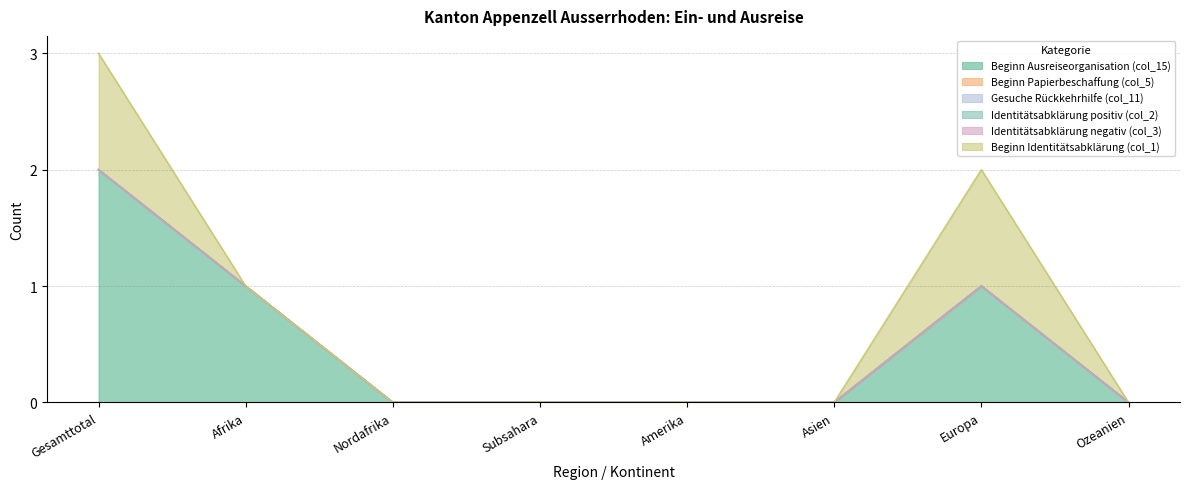

Reading right to left, list all the values displayed in this chart.

Beginn Ausreiseorganisation (col_15): 0	1	0	0	0	0	1	2
Beginn Papierbeschaffung (col_5): 0	0	0	0	0	0	0	0
Gesuche Rückkehrhilfe (col_11): 0	0	0	0	0	0	0	0
Identitätsabklärung positiv (col_2): 0	0	0	0	0	0	0	0
Identitätsabklärung negativ (col_3): 0	0	0	0	0	0	0	0
Beginn Identitätsabklärung (col_1): 0	1	0	0	0	0	0	1